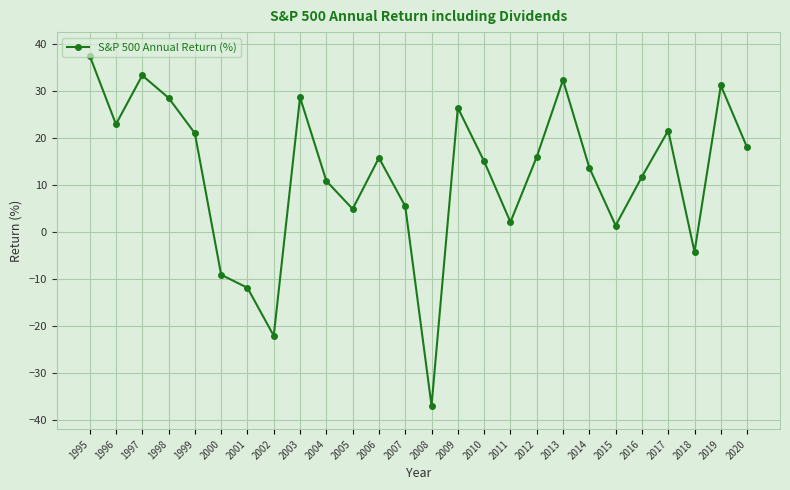

What is the sum of the values at 2019 and 2007?

36.7